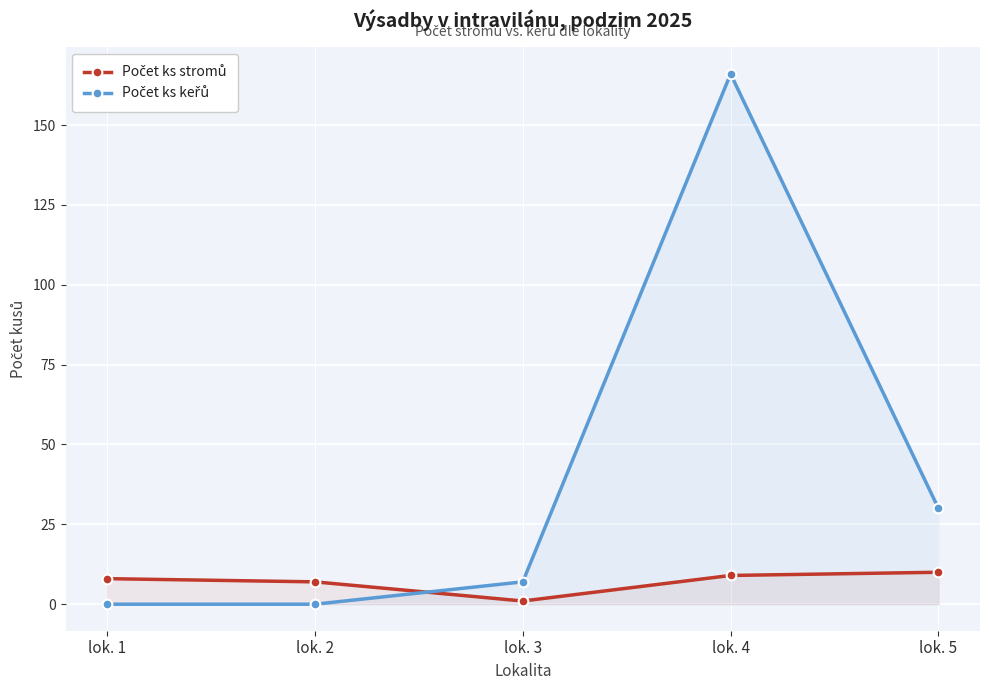

Is it true that Počet ks stromů equals 13 at lok. 4?

False